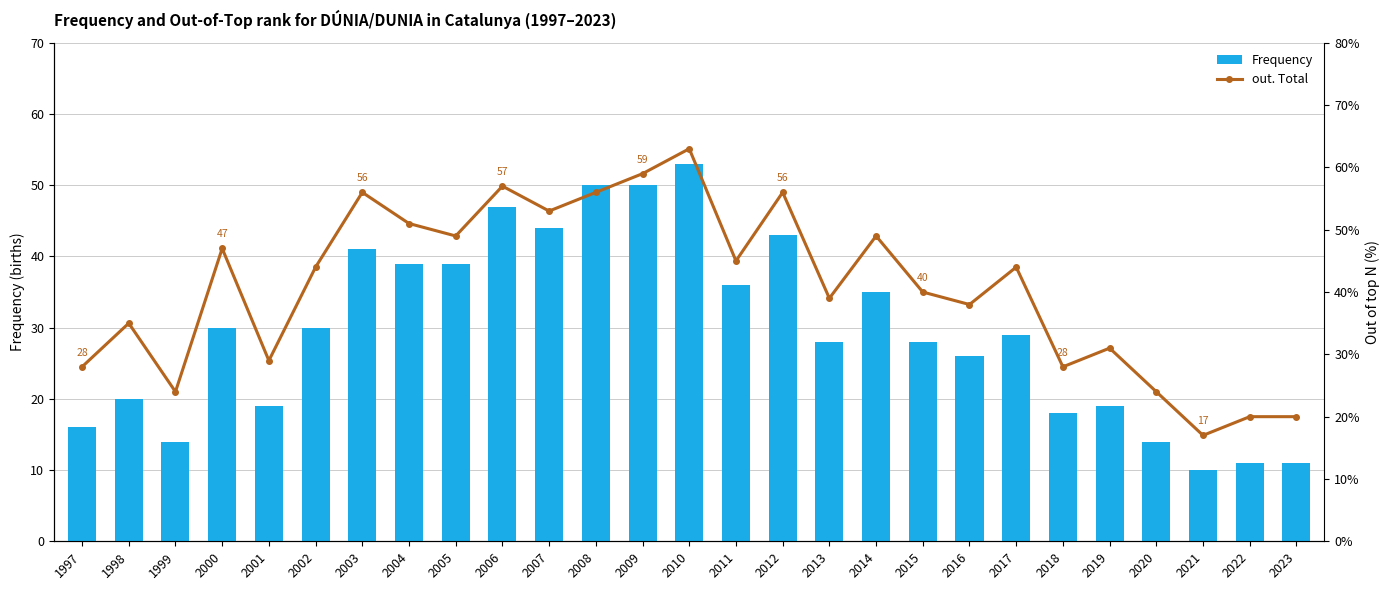

Which has a higher value, 2013 or 2018?

2013